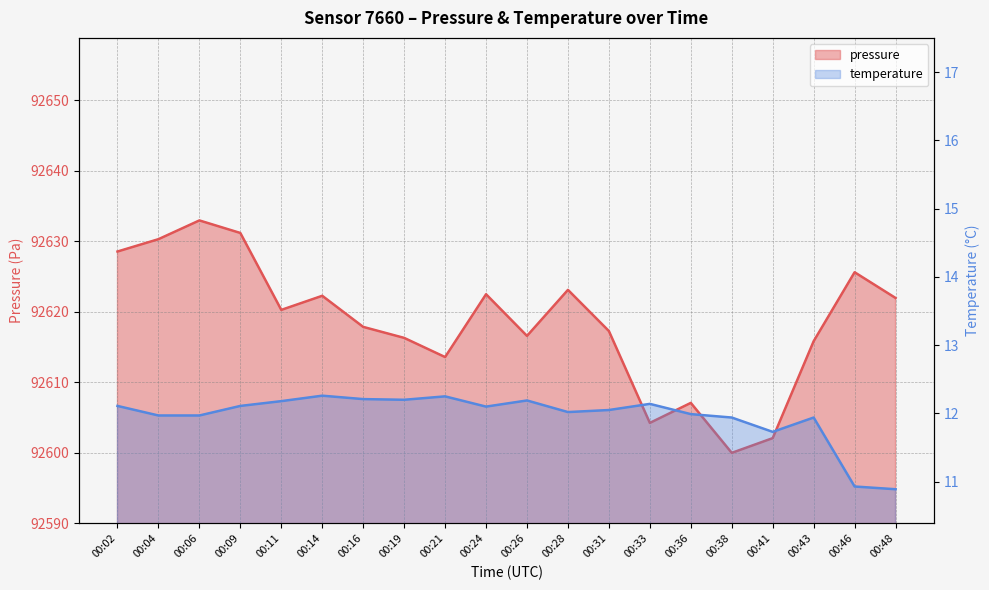

Where is pressure nearest to the value 92616?

00:43